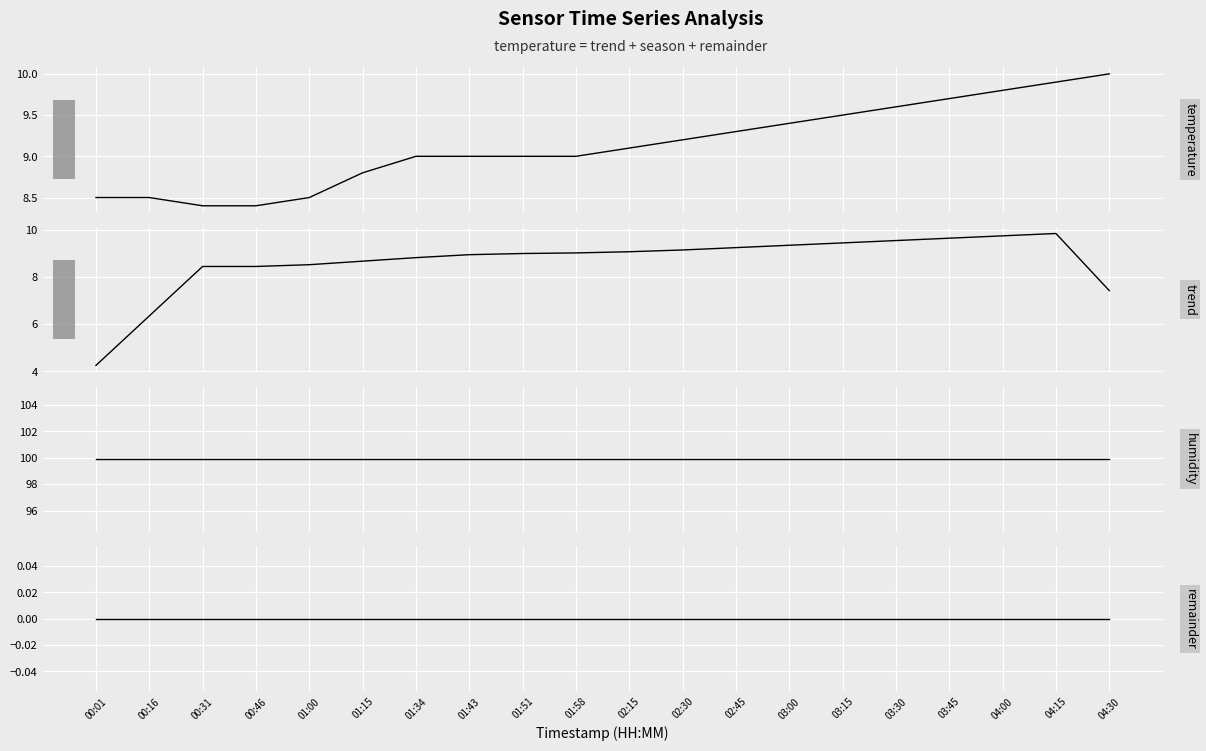

What is the minimum value for trend?

4.2